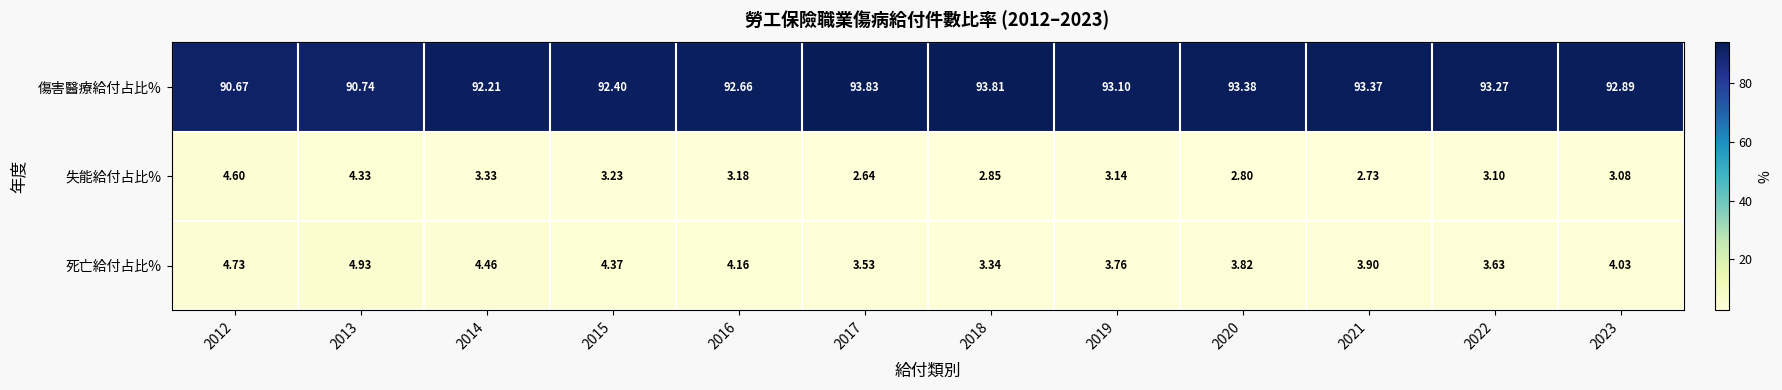

Rank the series by their maximum value, from highest to lowest.

傷害醫療給付占比%, 死亡給付占比%, 失能給付占比%